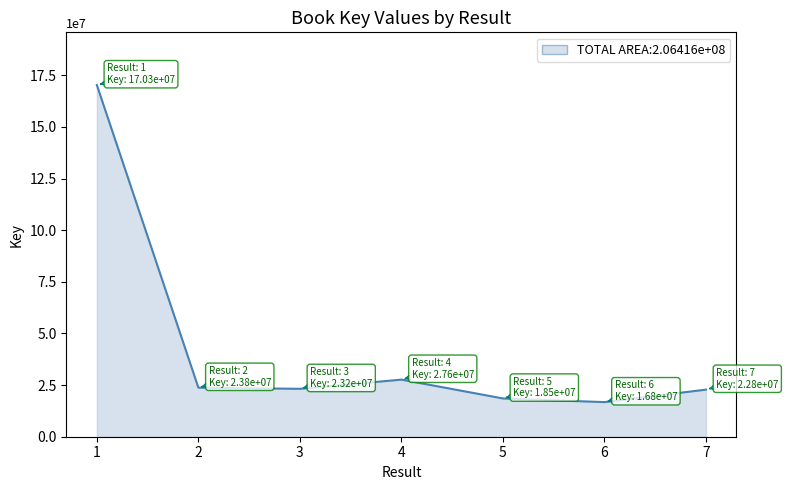

Does the chart display data point markers on the line(s)?

No